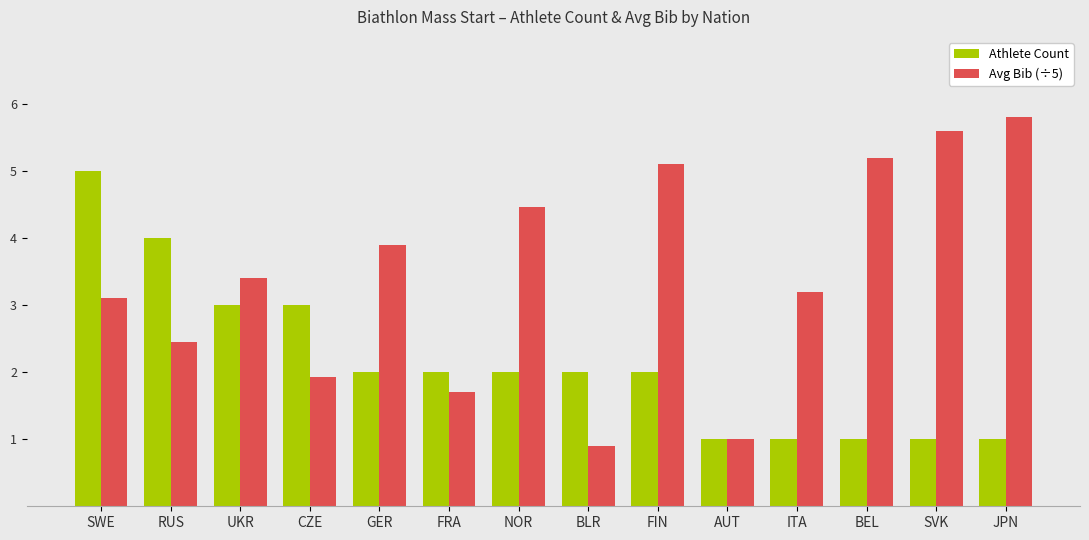

Reading left to right, transcribe all the data shown in this chart.

Athlete Count: 5.0	4.0	3.0	3.0	2.0	2.0	2.0	2.0	2.0	1.0	1.0	1.0	1.0	1.0
Avg Bib (÷5): 3.1	2.5	3.4	1.9	3.9	1.7	4.5	0.9	5.1	1.0	3.2	5.2	5.6	5.8